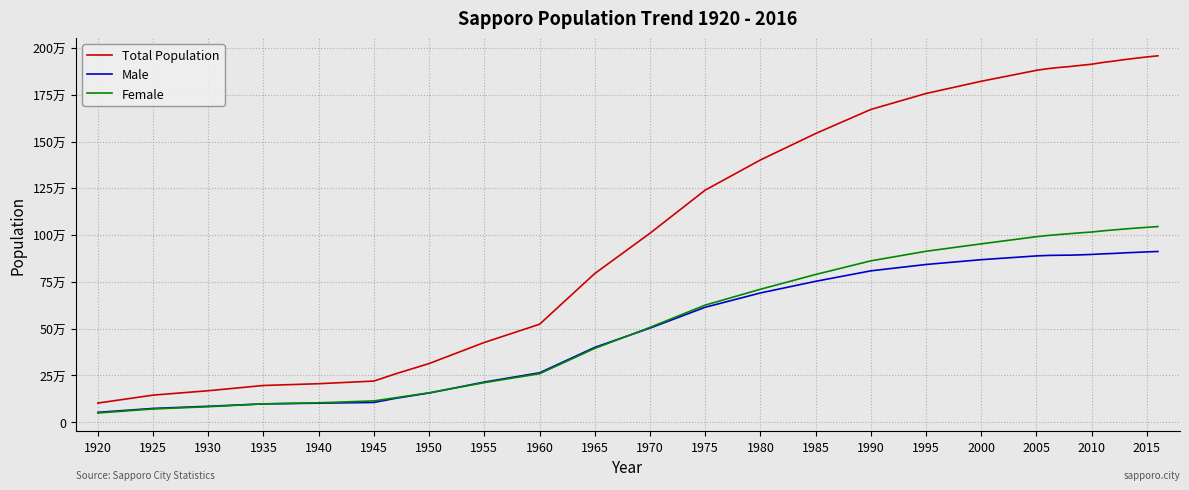

What are all the series names shown in the legend?

Total Population, Male, Female